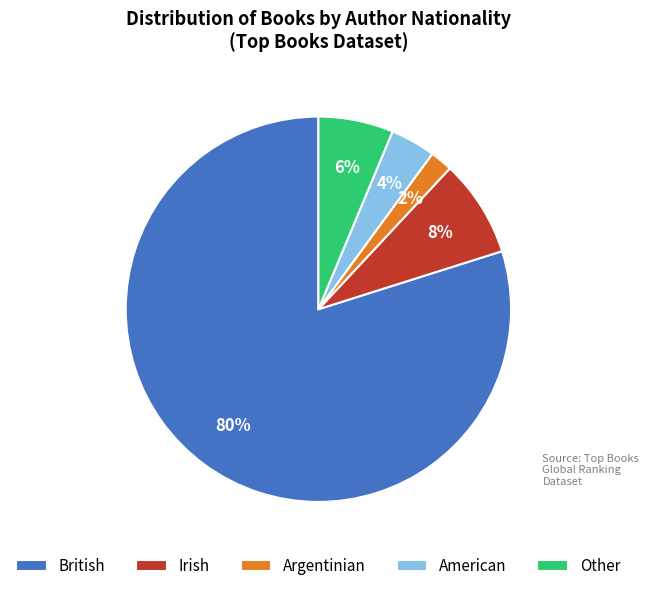

Count the number of slices in the pie.

5